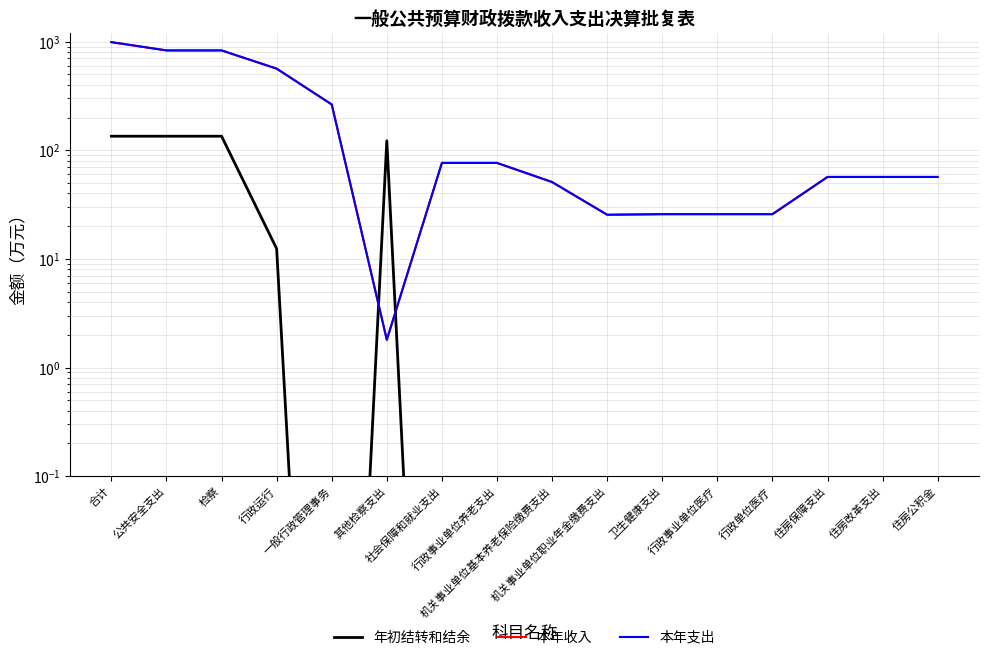

What is the greatest value displayed?

988.8